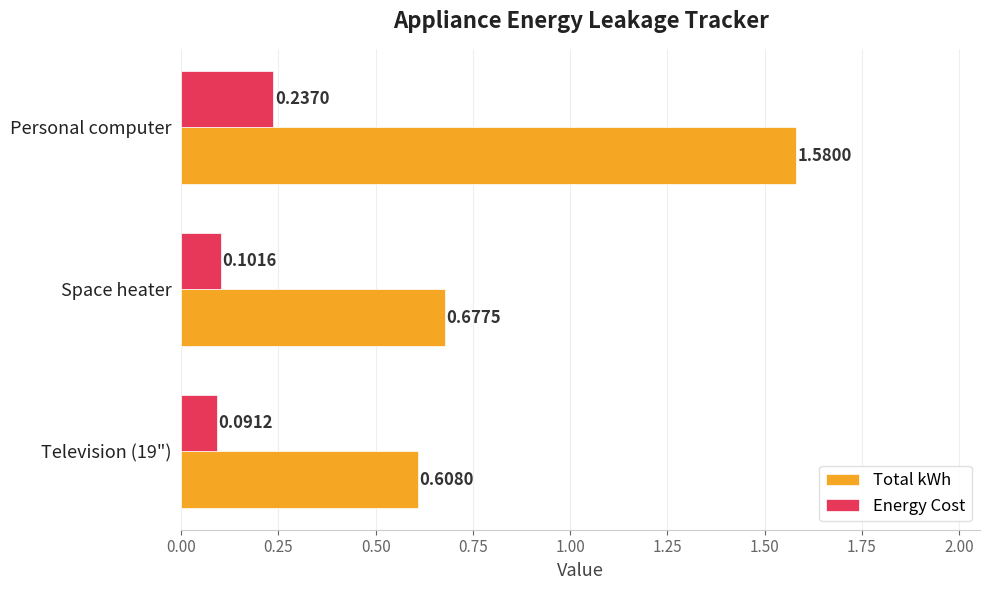

What is the sum of all Energy Cost values?

0.4